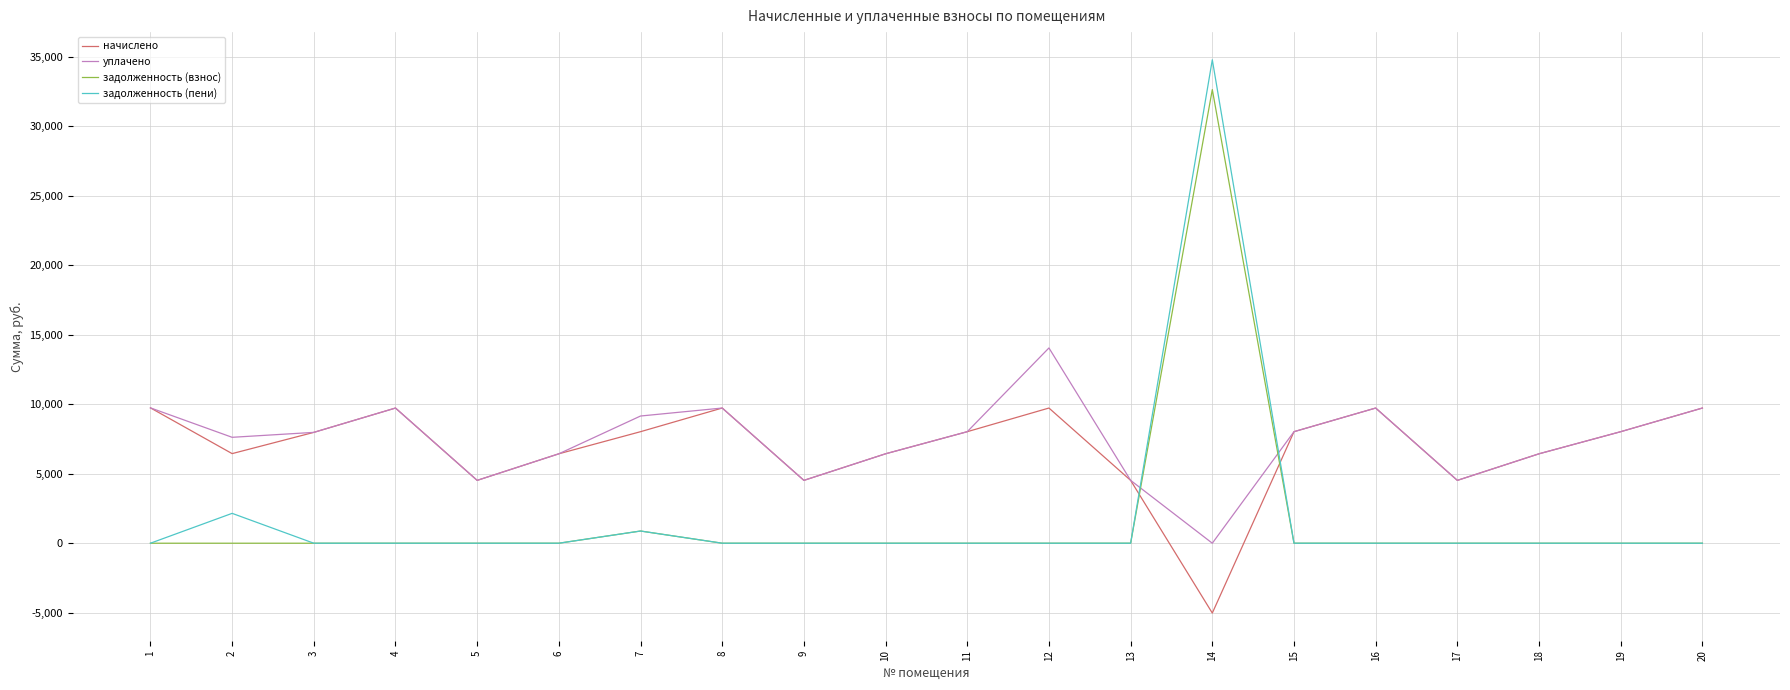

Is the value of уплачено at 16 greater than the value of задолженность (пени) at 3?

Yes